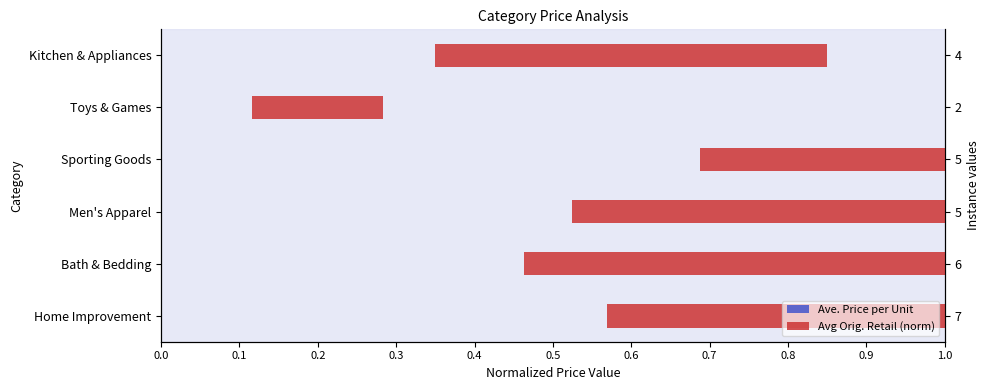

What is the difference between the highest and lowest values at 0.1?

0.2